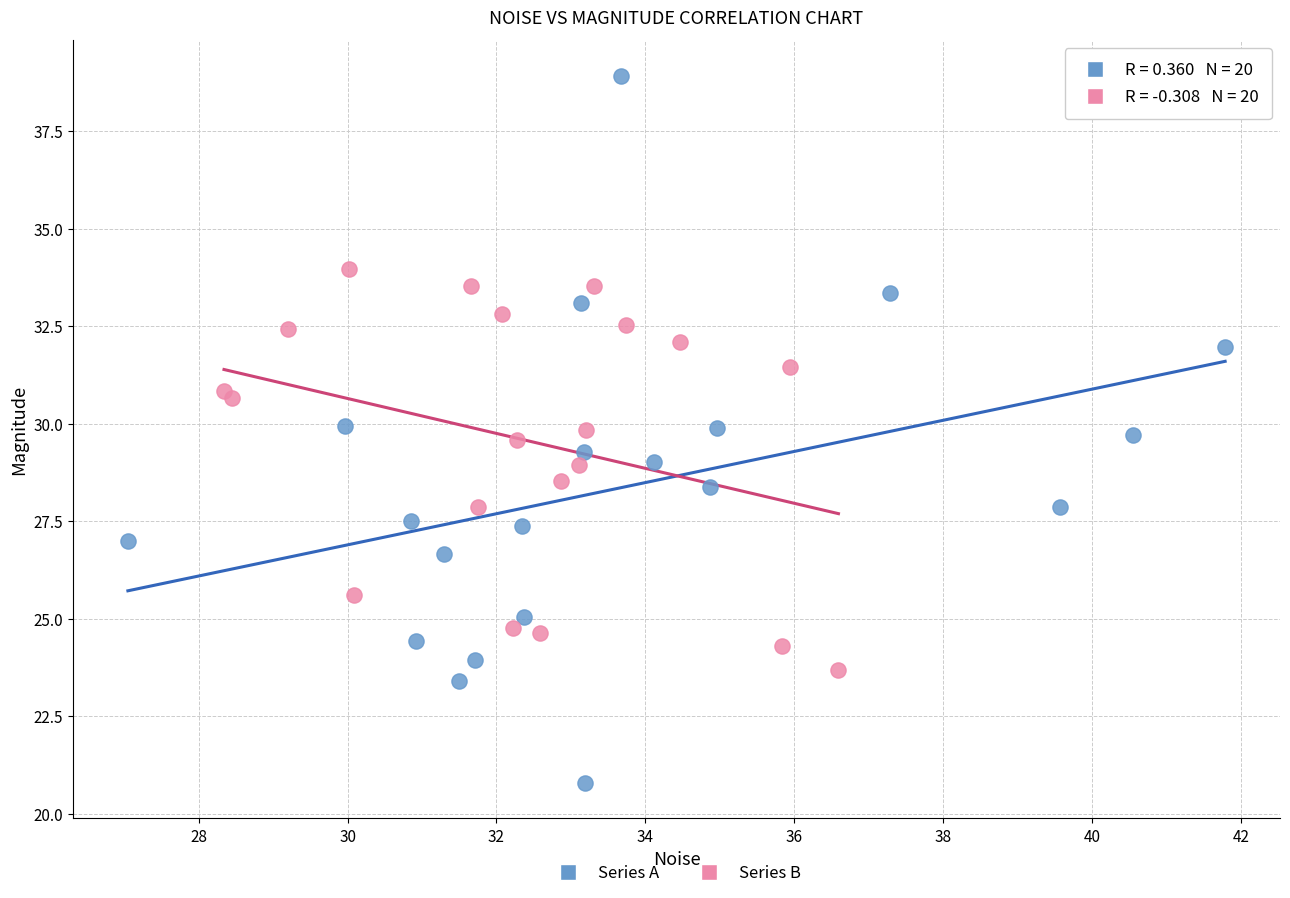

Which series contains the highest Y value?

Series A